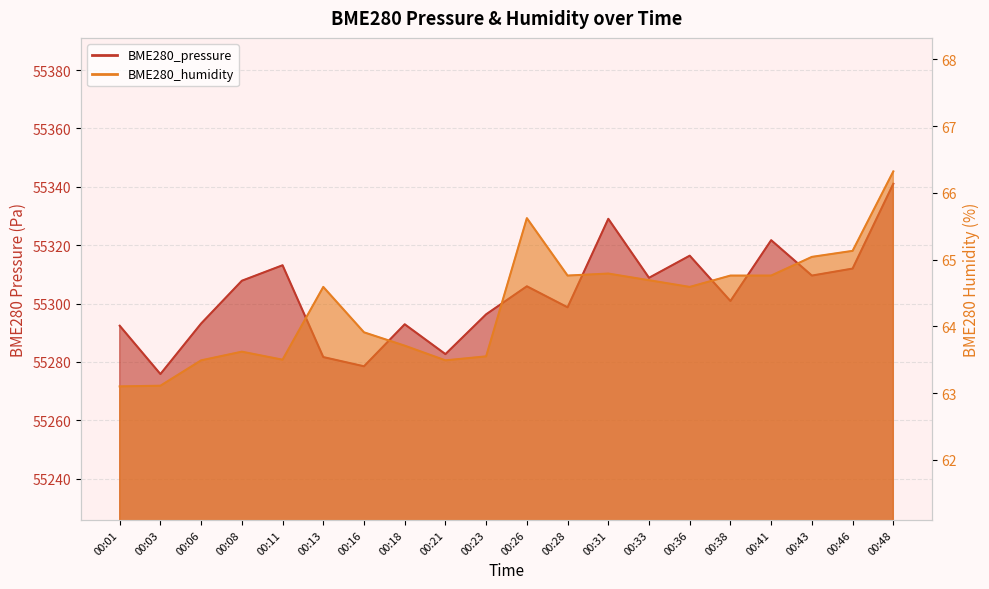

What is the average value of the BME280_humidity series?

64.3